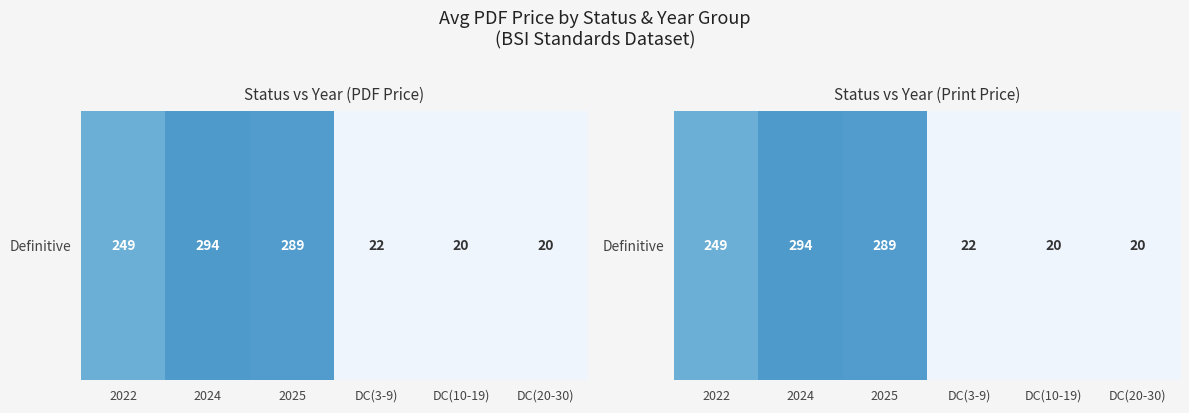

What is the sum of the values at 2022 and DC(20-30)?

268.7